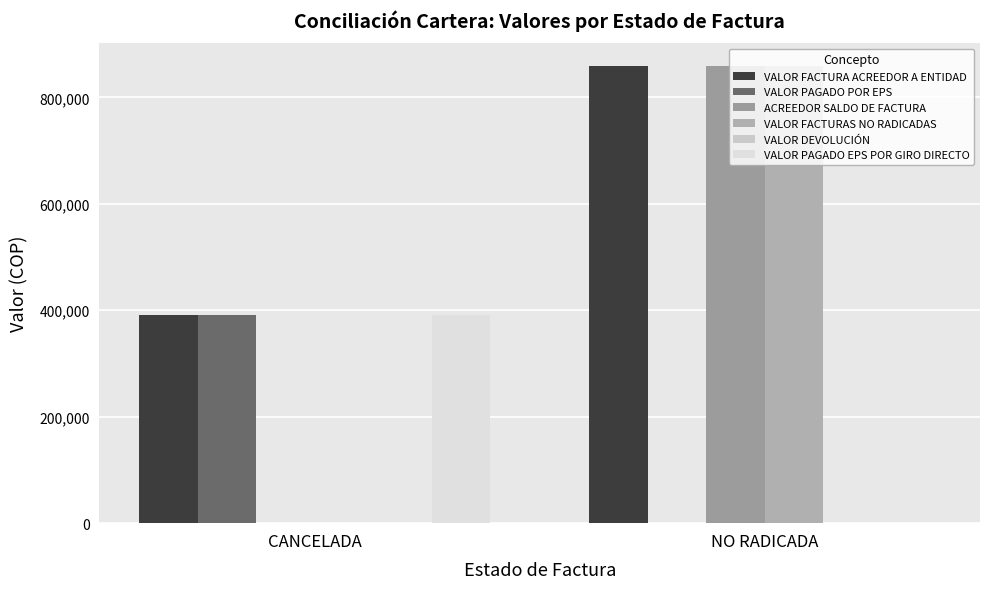

Which series has the largest total across all categories?

VALOR FACTURA ACREEDOR A ENTIDAD